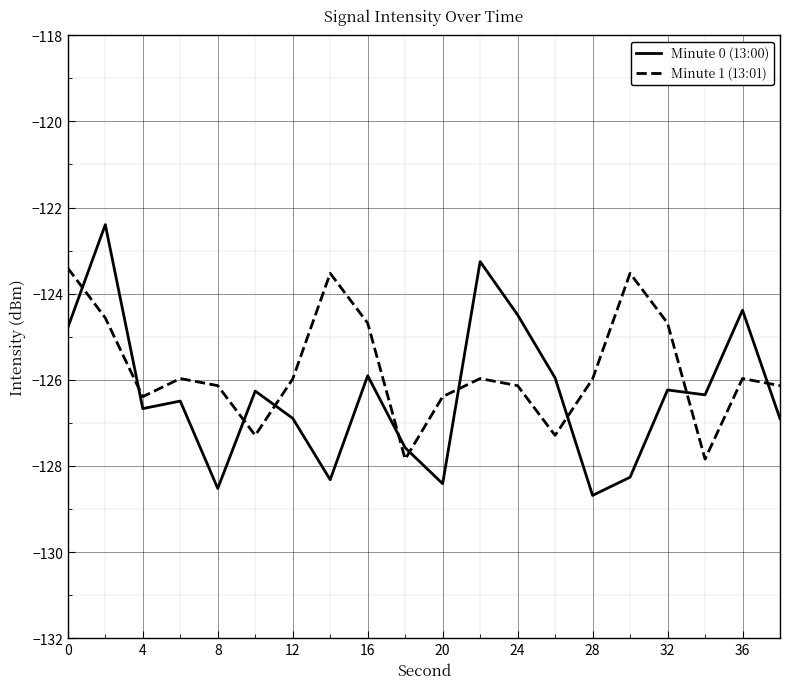

What is the minimum value shown in the chart?

-128.7